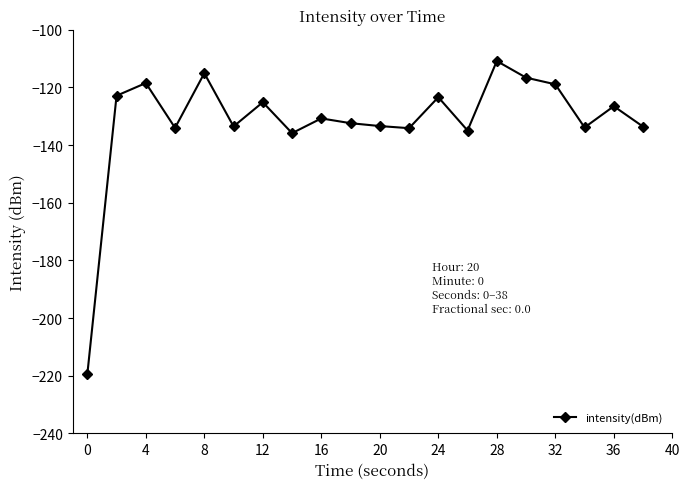

Does the chart display data point markers on the line(s)?

Yes